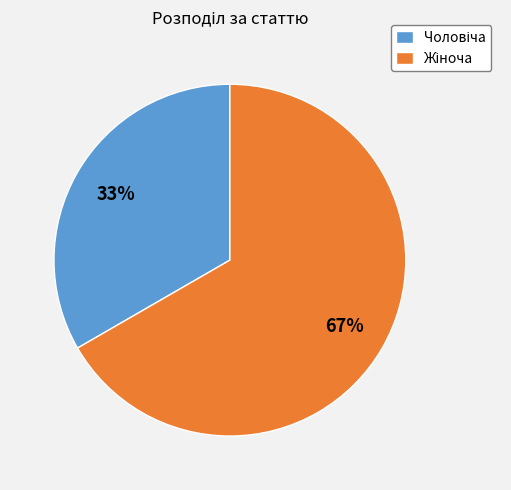

To the nearest percent, what is the average slice percentage?

50%